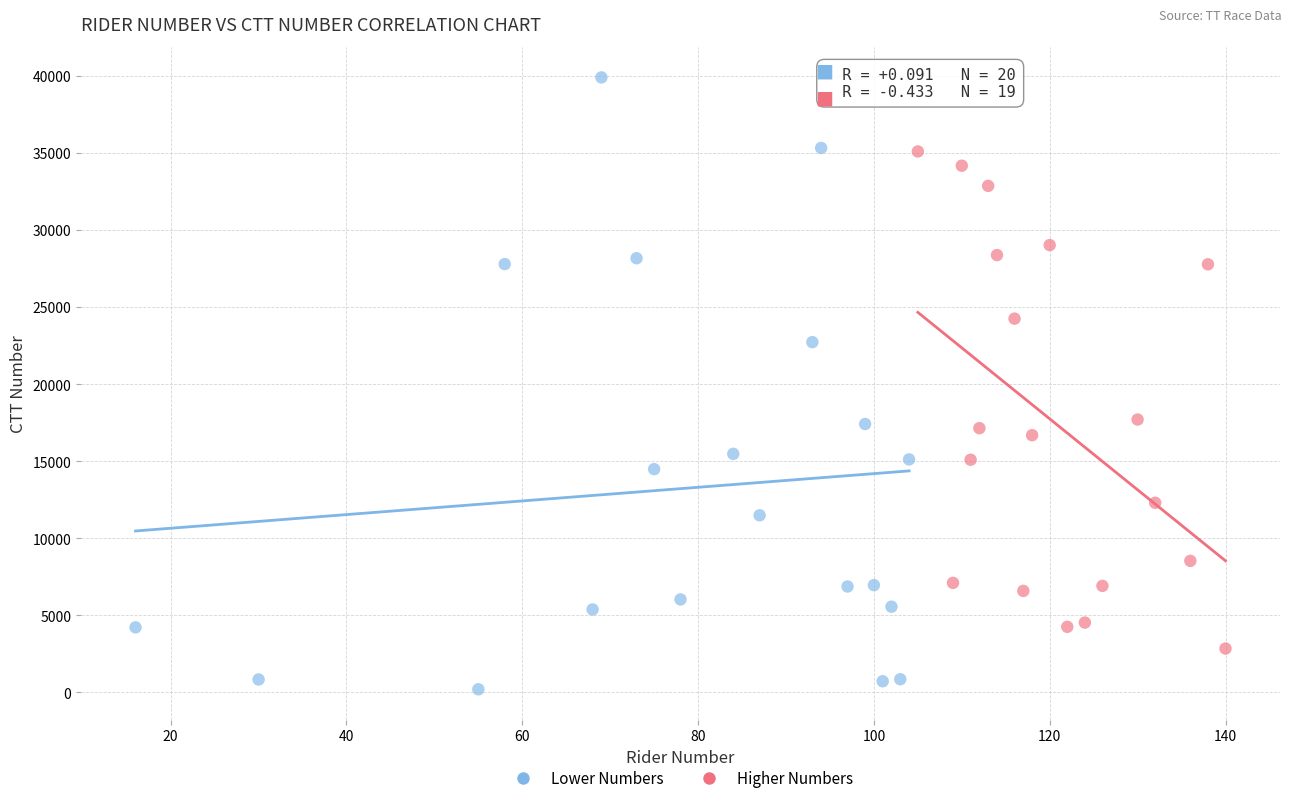

Which series has the largest Y range (max minus min)?

Lower Numbers